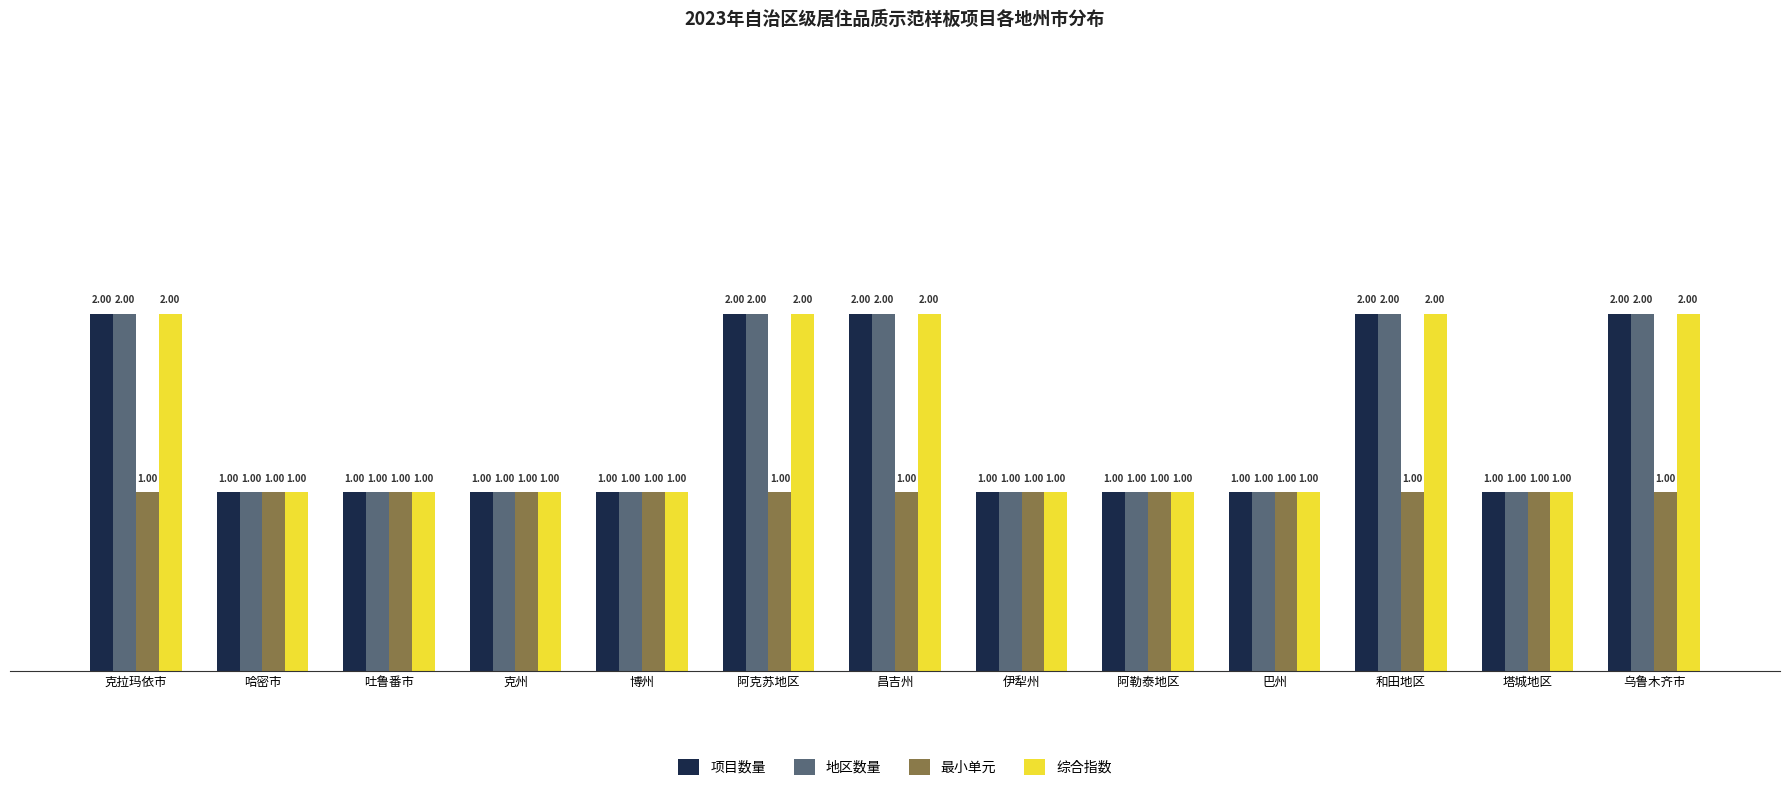

What is the sum of all 综合指数 values?

18